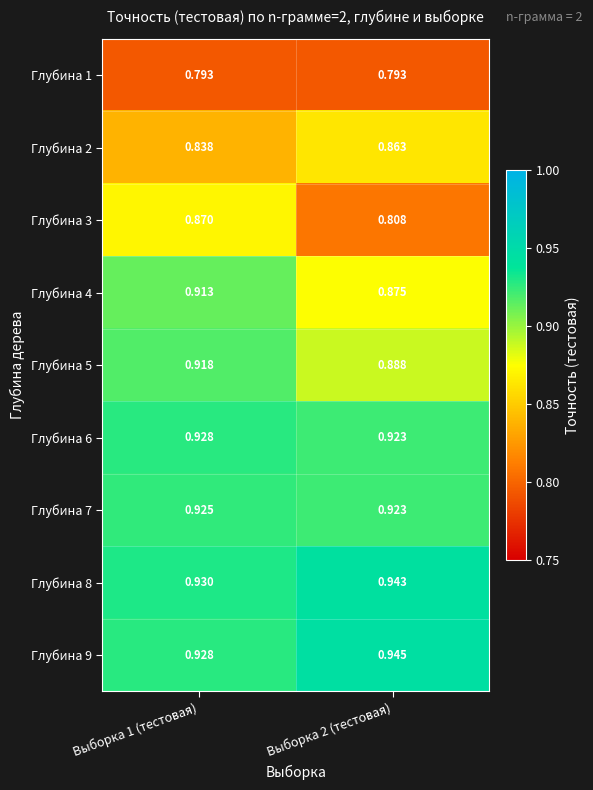

Is the value of Глубина 6 at Выборка 1 (тестовая) greater than the value of Глубина 8 at Выборка 2 (тестовая)?

No